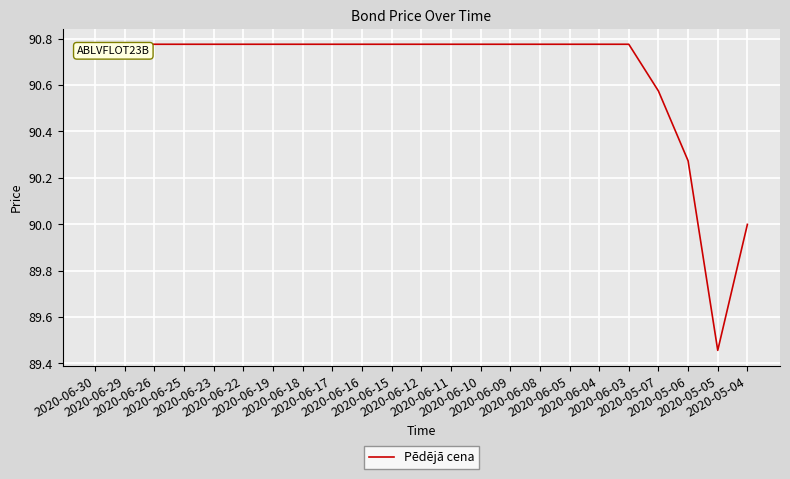

How many lines are shown in the chart?

1